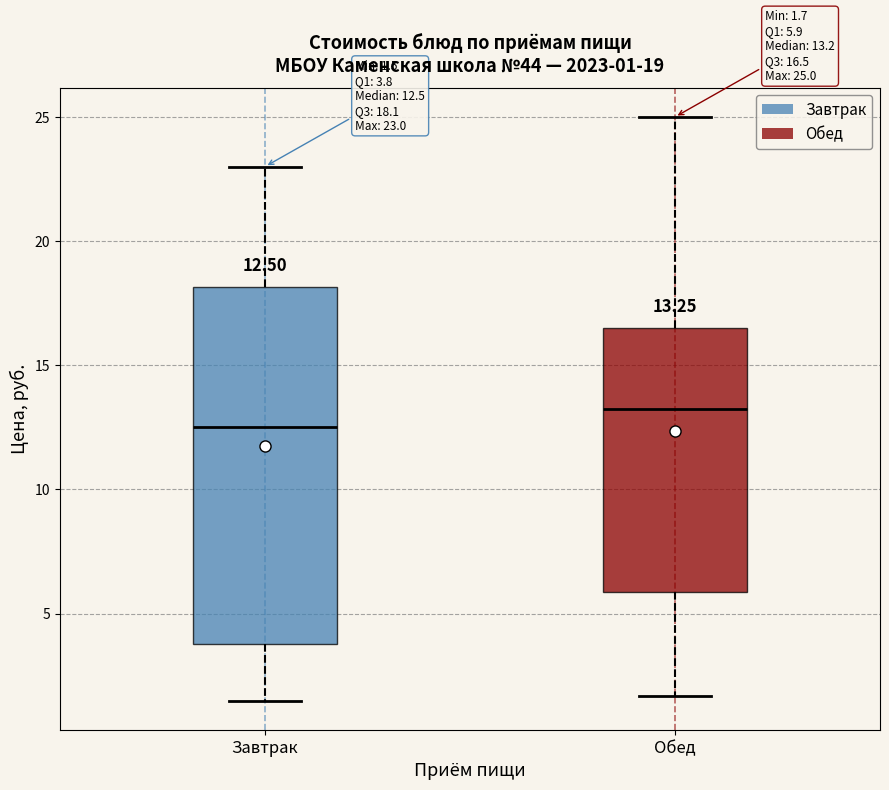

Which box has the highest median line?

Обед